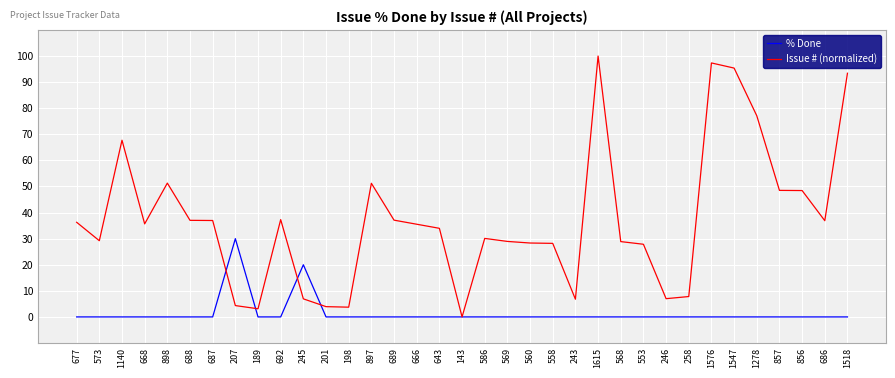

The value of % Done at 189 is 13.7. True or false?

False